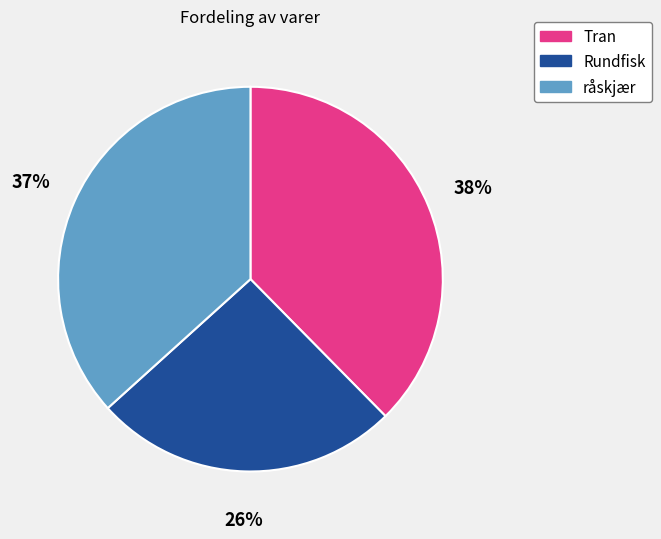

Is it true that Tran is 38% of the pie?

True